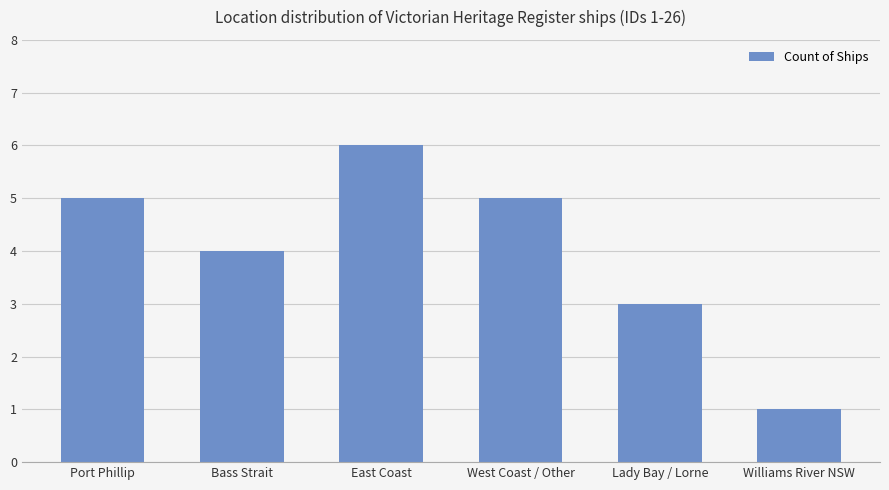

What is the change in value from Bass Strait to West Coast / Other?

+1